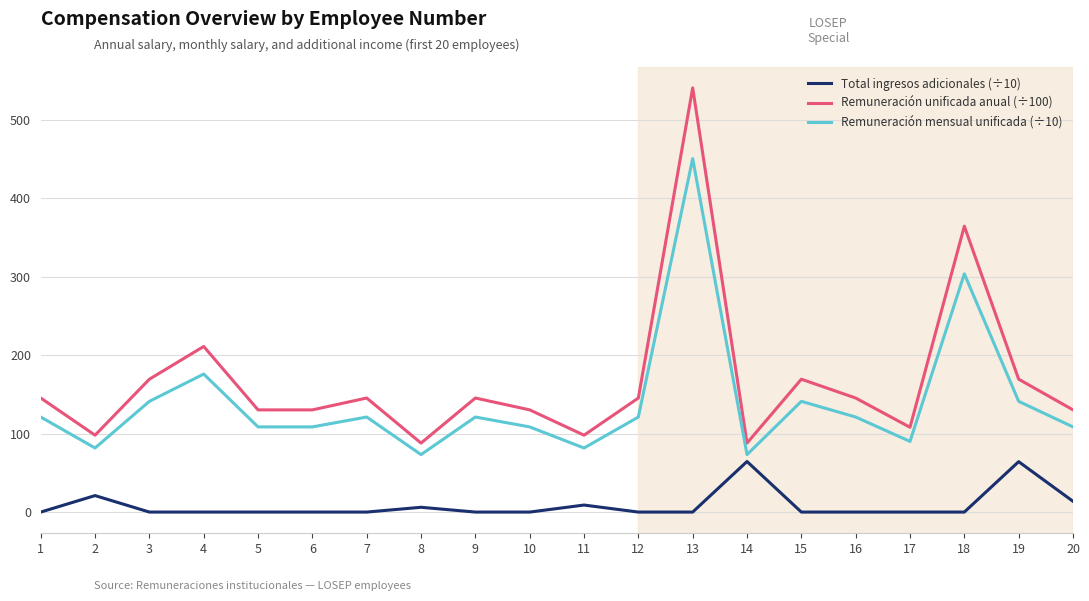

At how many categories does at least one series exceed 272?

2